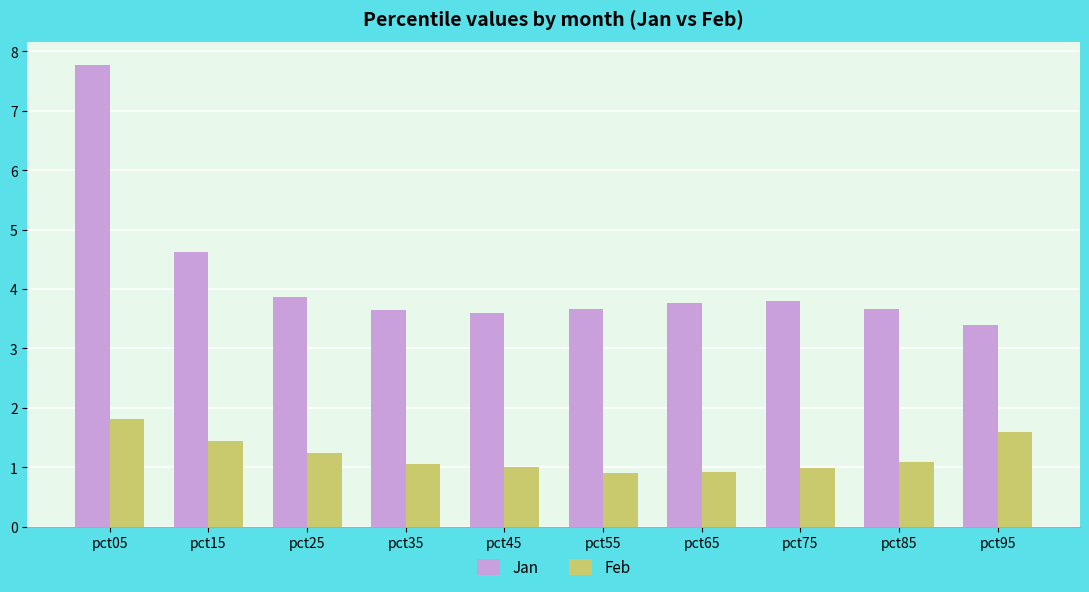

Which series has the largest total across all categories?

Jan